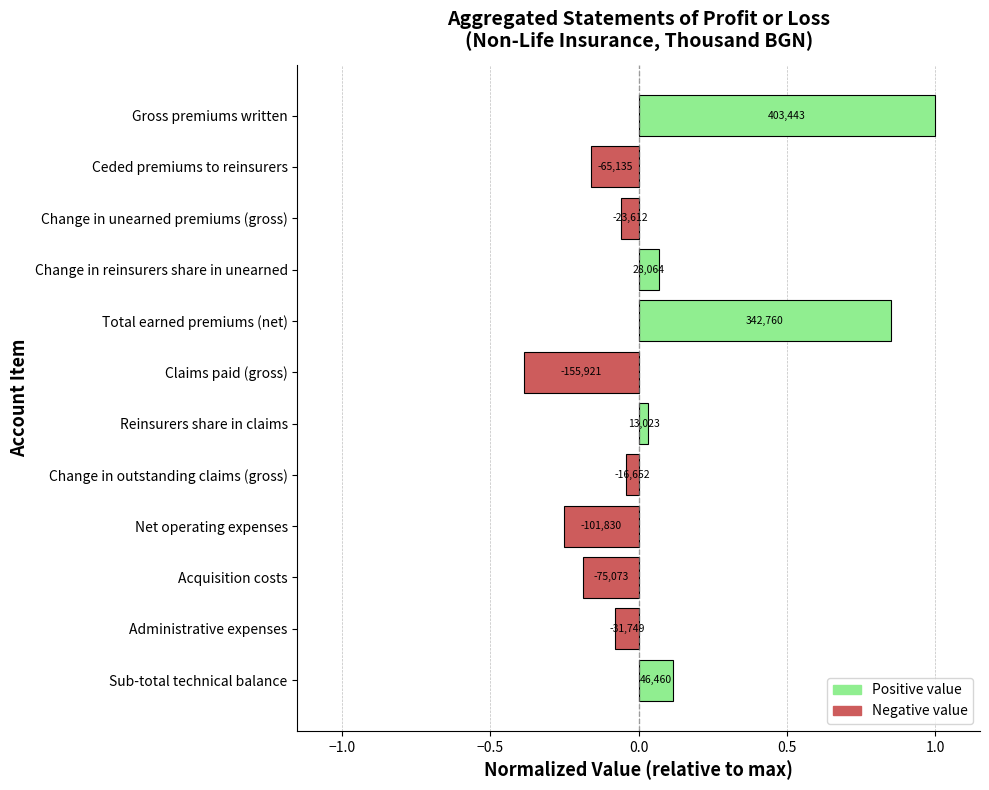

Are the bars horizontal?

Yes